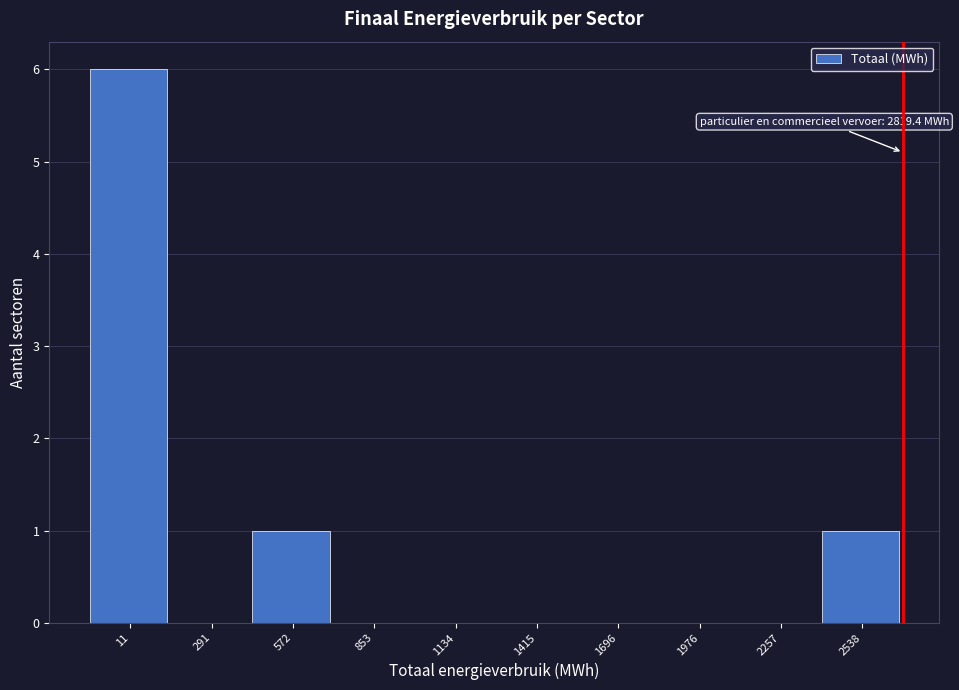

Reading left to right, what are all the values shown in this chart?

11=6	291=0	572=1	853=0	1134=0	1415=0	1696=0	1976=0	2257=0	2538=1